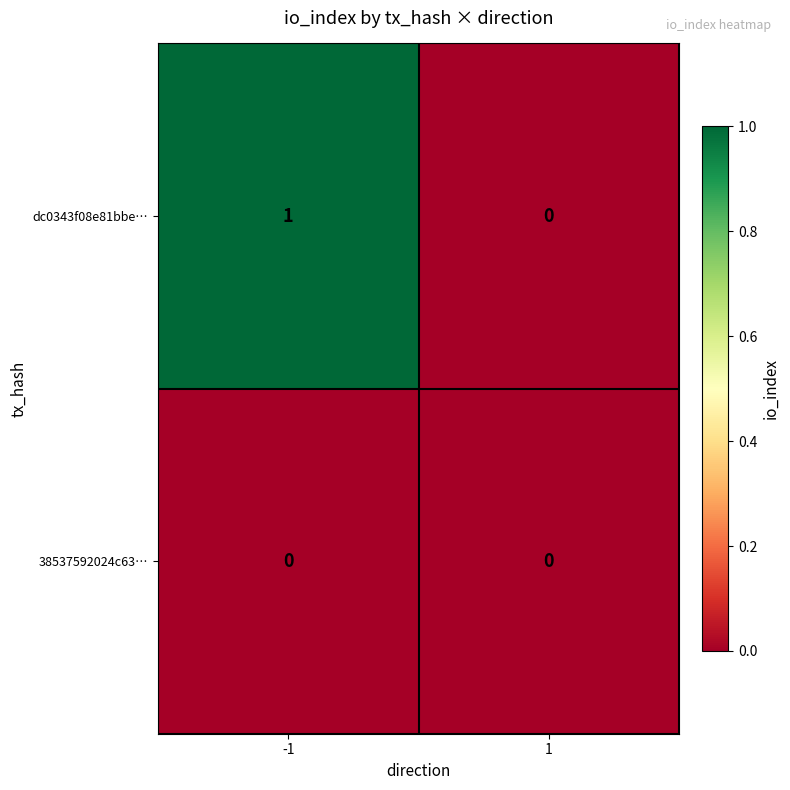

The dc0343f08e81bbe… series shows 0 at 1. True or false?

True